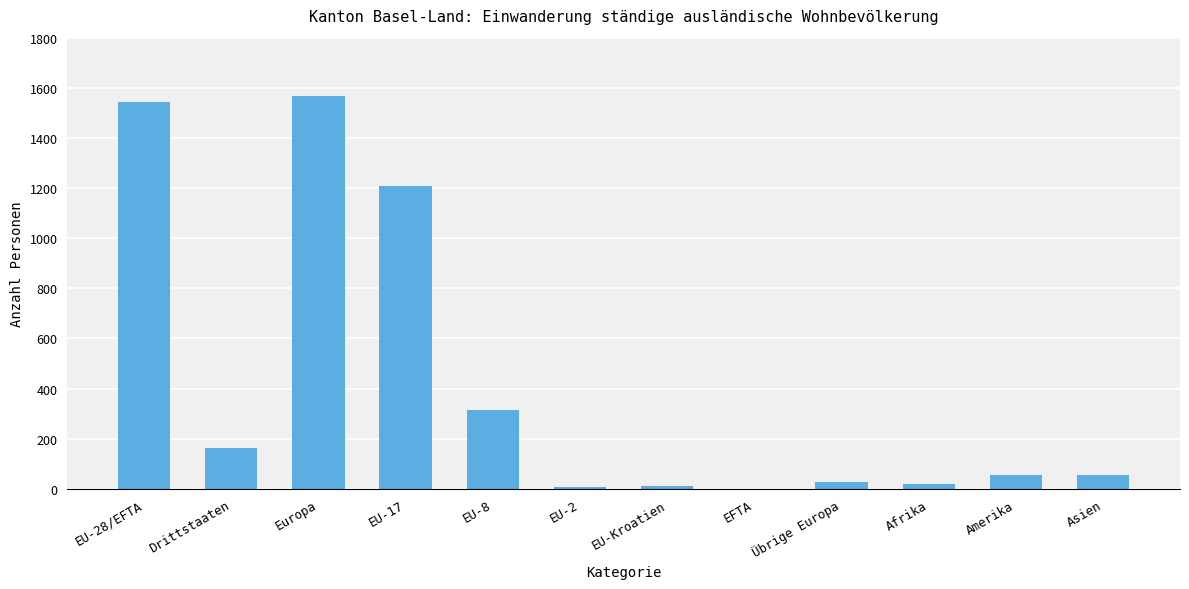

Which label corresponds to the largest value in the chart?

Europa